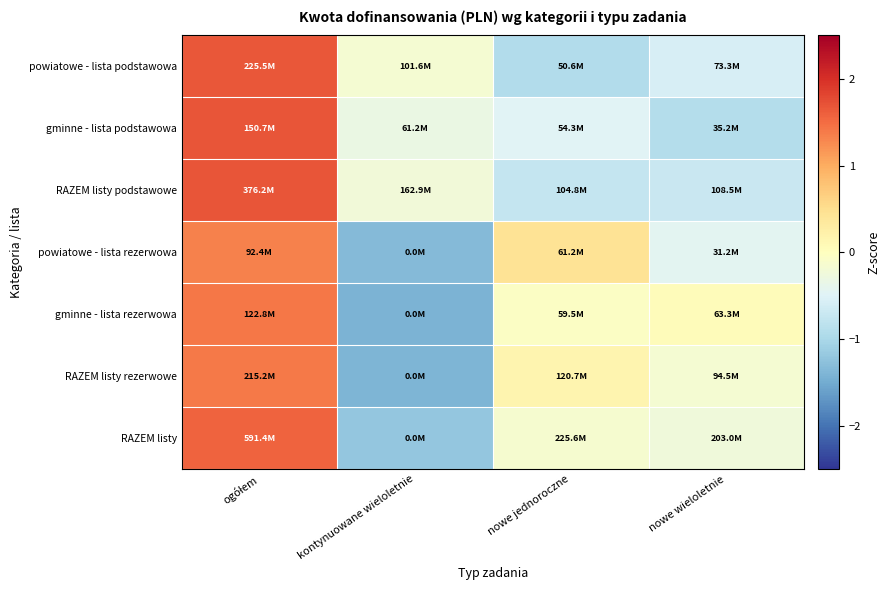

Reading left to right, what are all the values shown in this chart?

powiatowe - lista podstawowa: ogółem=1.7	kontynuowane wieloletnie=-0.2	nowe jednoroczne=-0.9	nowe wieloletnie=-0.6
gminne - lista podstawowa: ogółem=1.7	kontynuowane wieloletnie=-0.3	nowe jednoroczne=-0.5	nowe wieloletnie=-0.9
RAZEM listy podstawowe: ogółem=1.7	kontynuowane wieloletnie=-0.2	nowe jednoroczne=-0.7	nowe wieloletnie=-0.7
powiatowe - lista rezerwowa: ogółem=1.3	kontynuowane wieloletnie=-1.3	nowe jednoroczne=0.4	nowe wieloletnie=-0.4
gminne - lista rezerwowa: ogółem=1.4	kontynuowane wieloletnie=-1.4	nowe jednoroczne=-0.0	nowe wieloletnie=0.0
RAZEM listy rezerwowe: ogółem=1.4	kontynuowane wieloletnie=-1.4	nowe jednoroczne=0.2	nowe wieloletnie=-0.2
RAZEM listy: ogółem=1.6	kontynuowane wieloletnie=-1.2	nowe jednoroczne=-0.1	nowe wieloletnie=-0.2